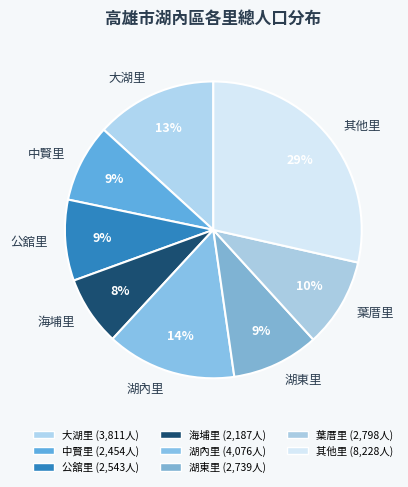

What is the ratio of the value at 公舘里 to the value at 葉厝里?

0.9